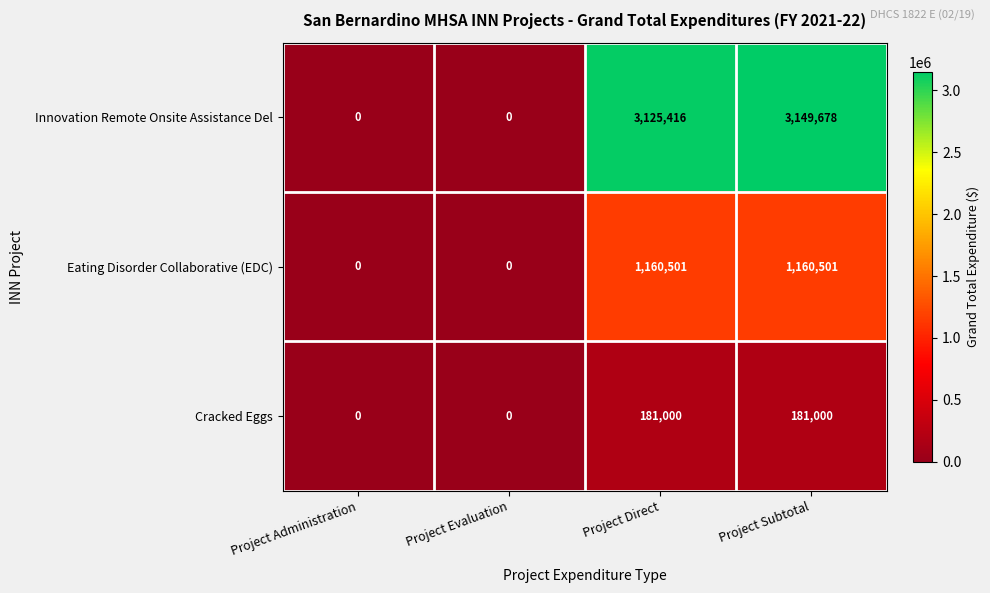

At how many categories does at least one series exceed 431438?

2